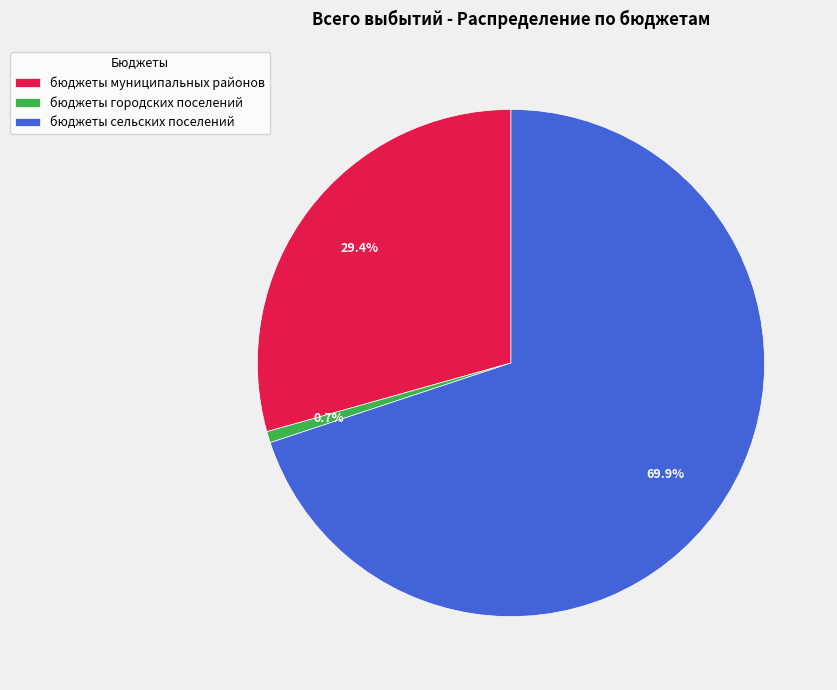

Does any single category account for the majority?

Yes